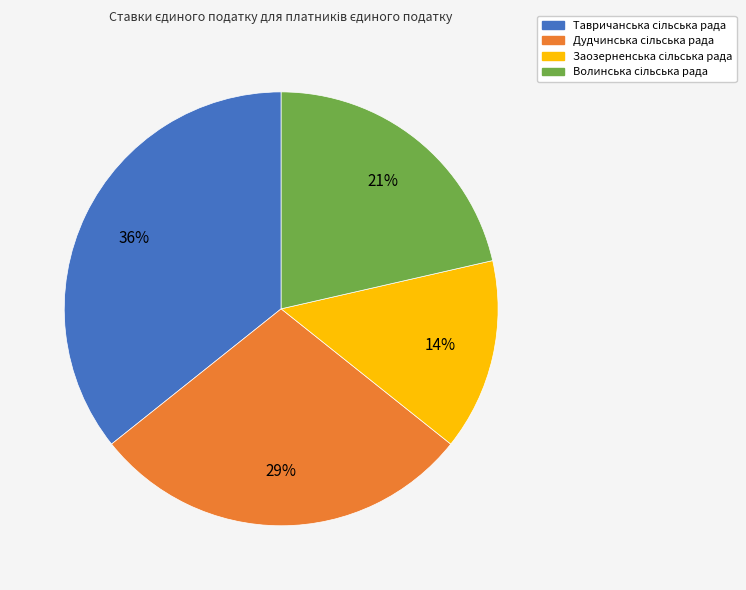

To the nearest percent, what is the average slice percentage?

25%